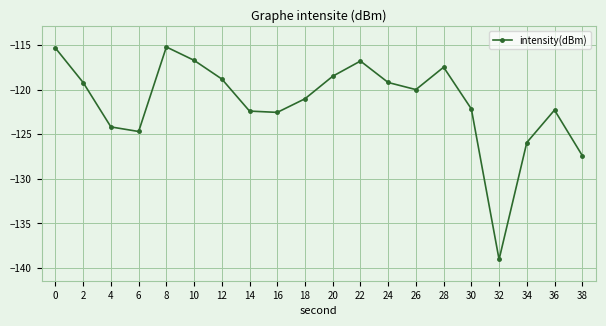

What is the greatest value displayed?

-115.2